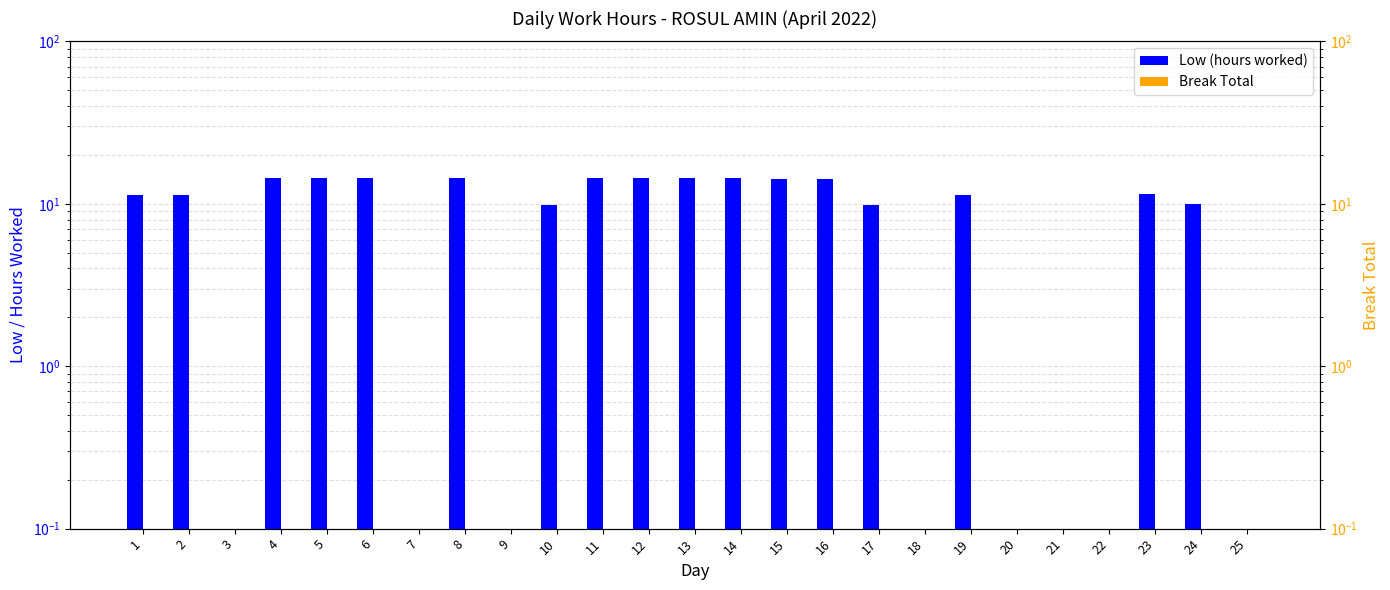

At which label does Break Total reach its minimum?

1